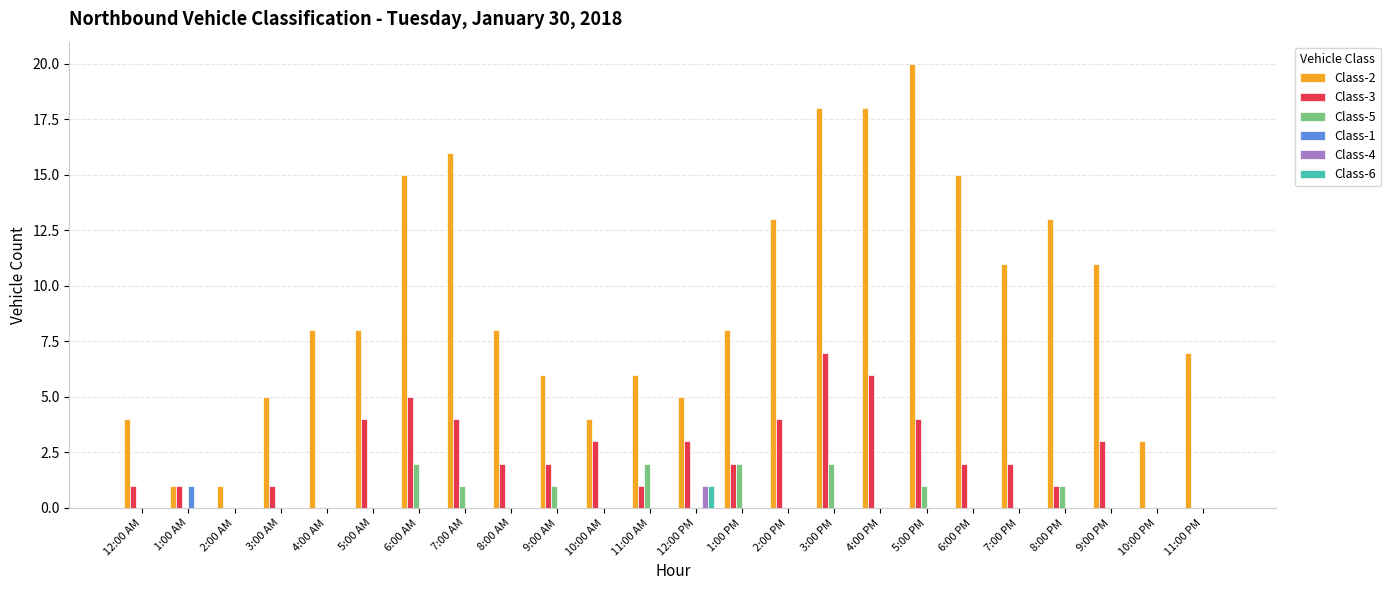

What is the maximum value for Class-3?

7